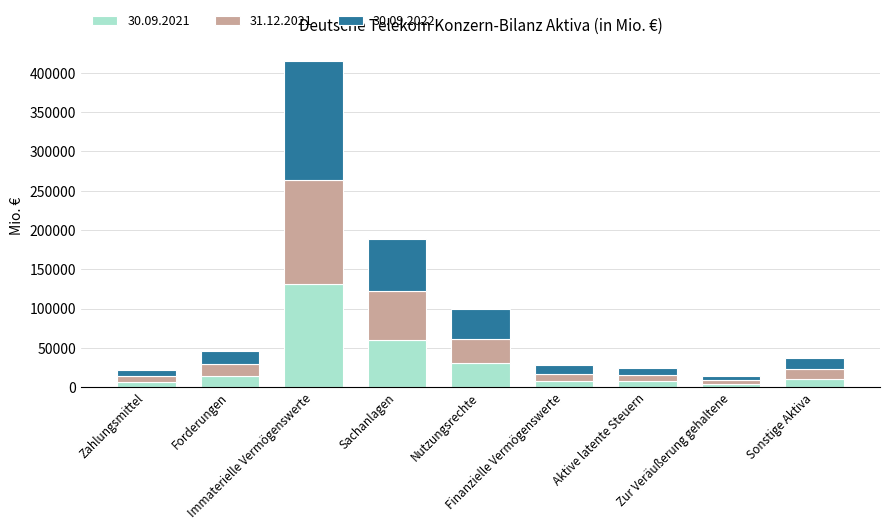

How many categories are shown in the chart?

9